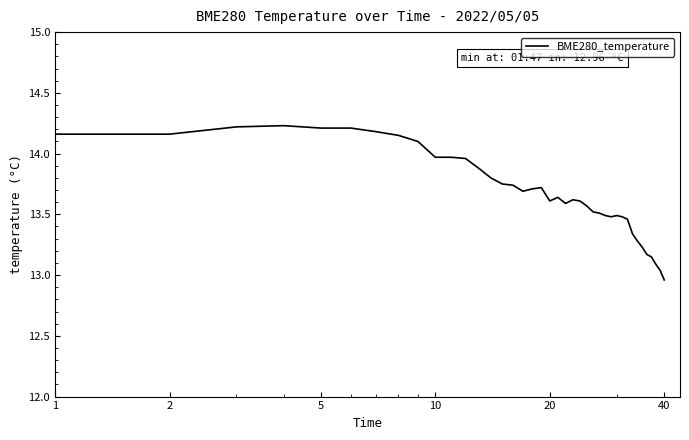

What is the maximum value shown in the chart?

14.2